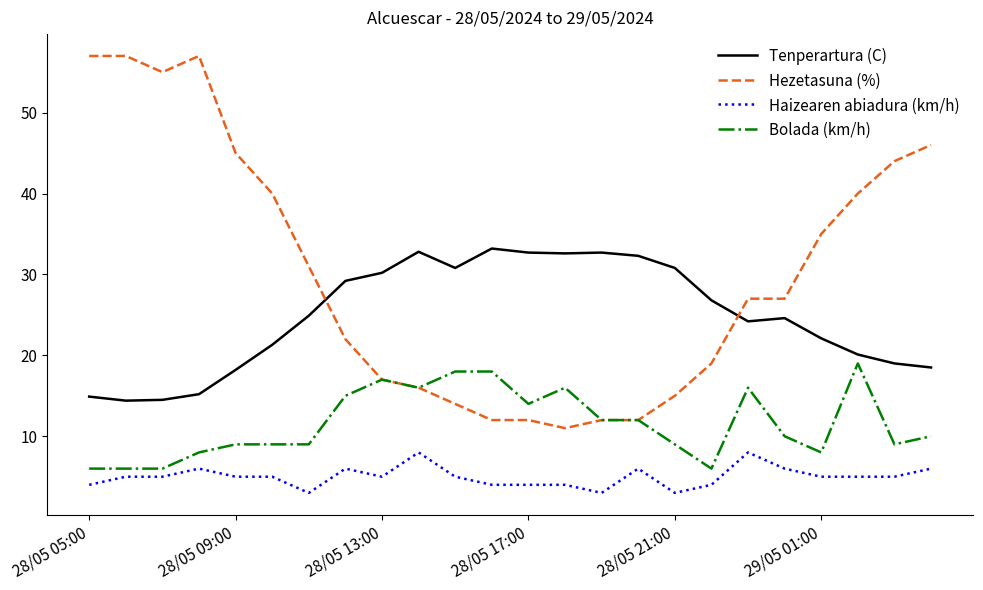

List the series in order of their peak value, lowest first.

Haizearen abiadura (km/h), Bolada (km/h), Tenperartura (C), Hezetasuna (%)